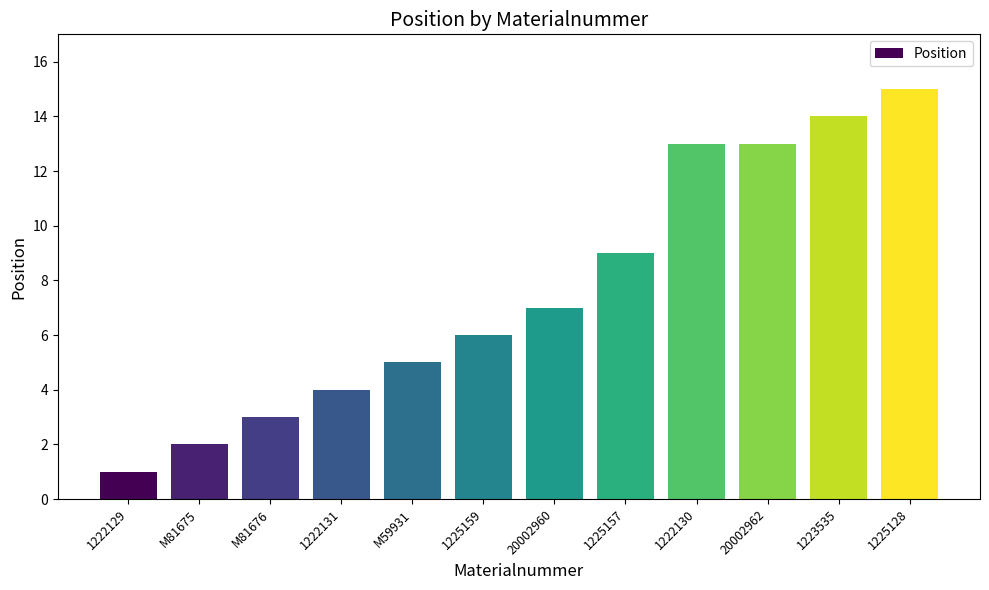

What is the value of the 10th bar from the left?

13